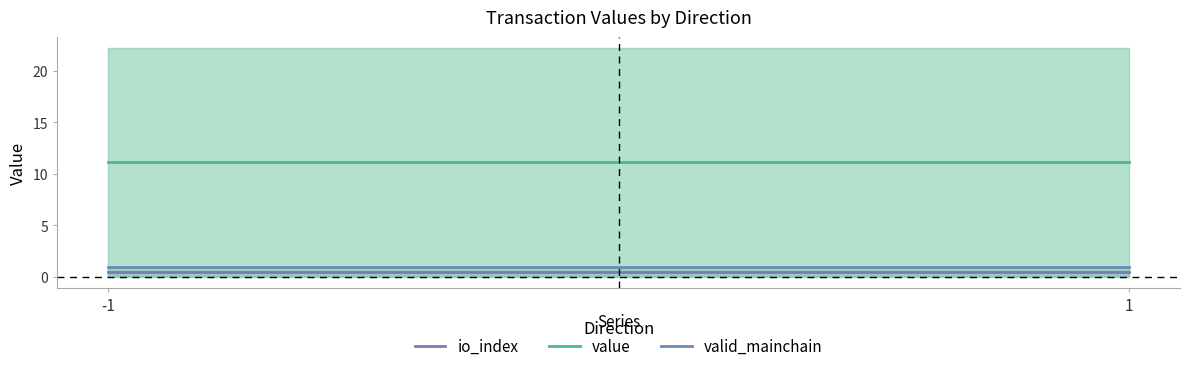

At how many categories does at least one series exceed 7?

2